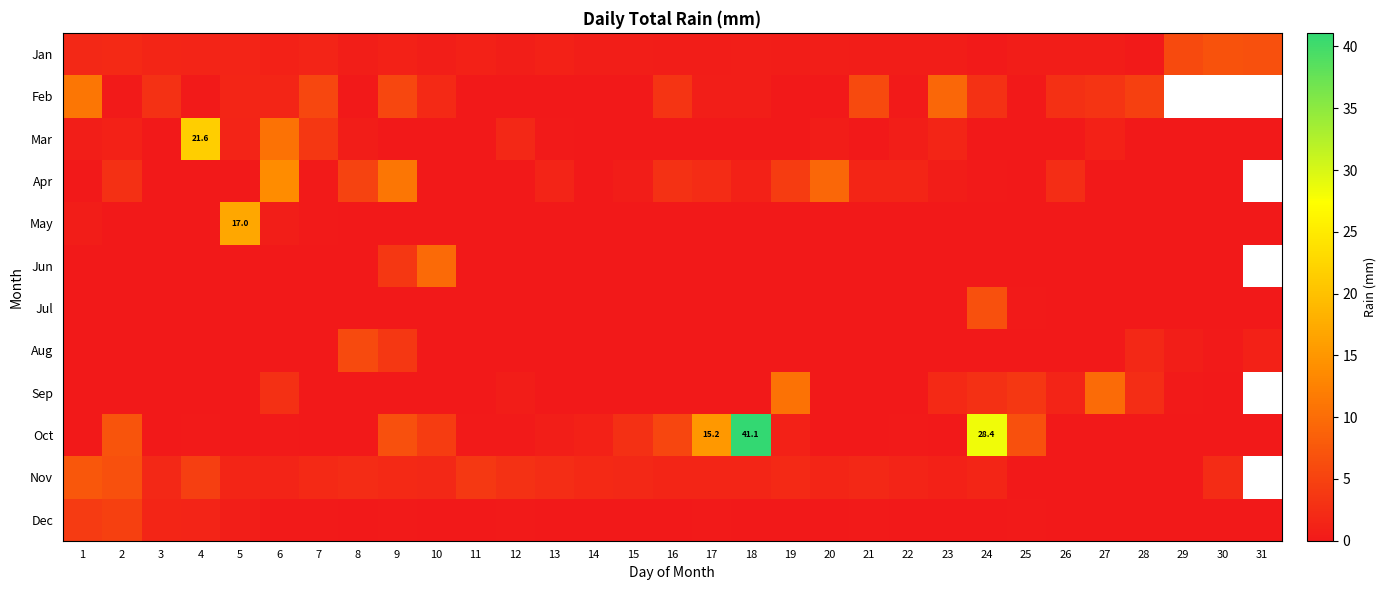

What is the spread (max minus min) of values at 28?

4.8